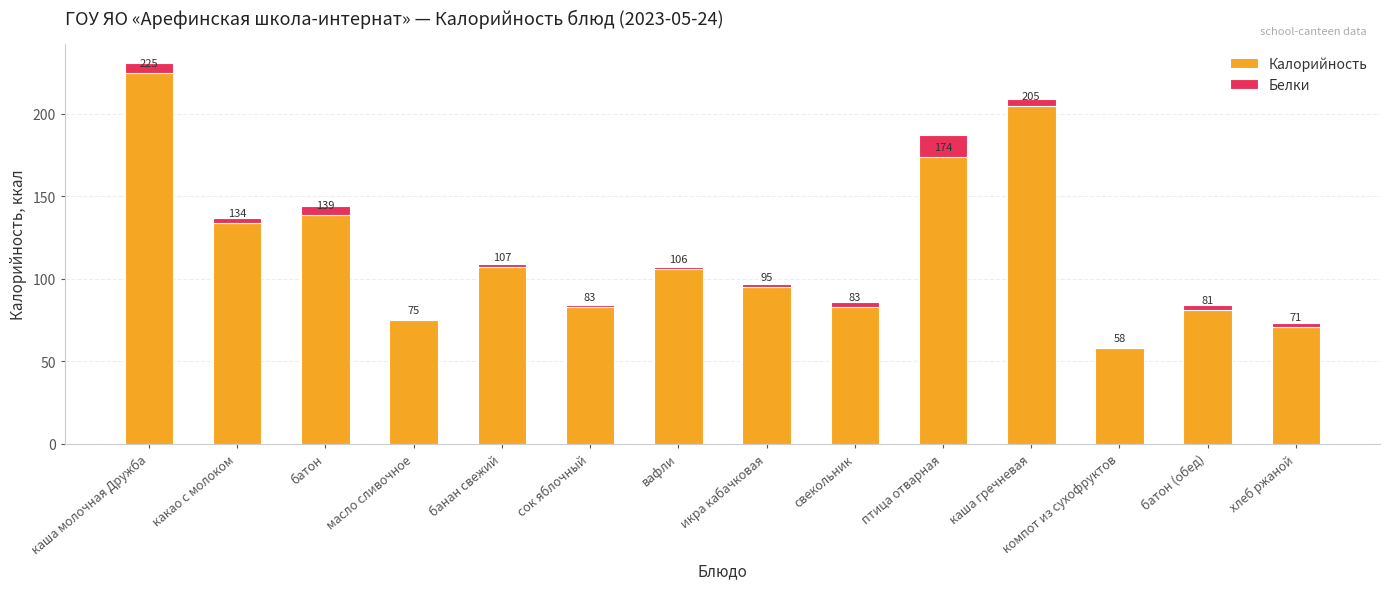

What is the maximum value for Калорийность?

225